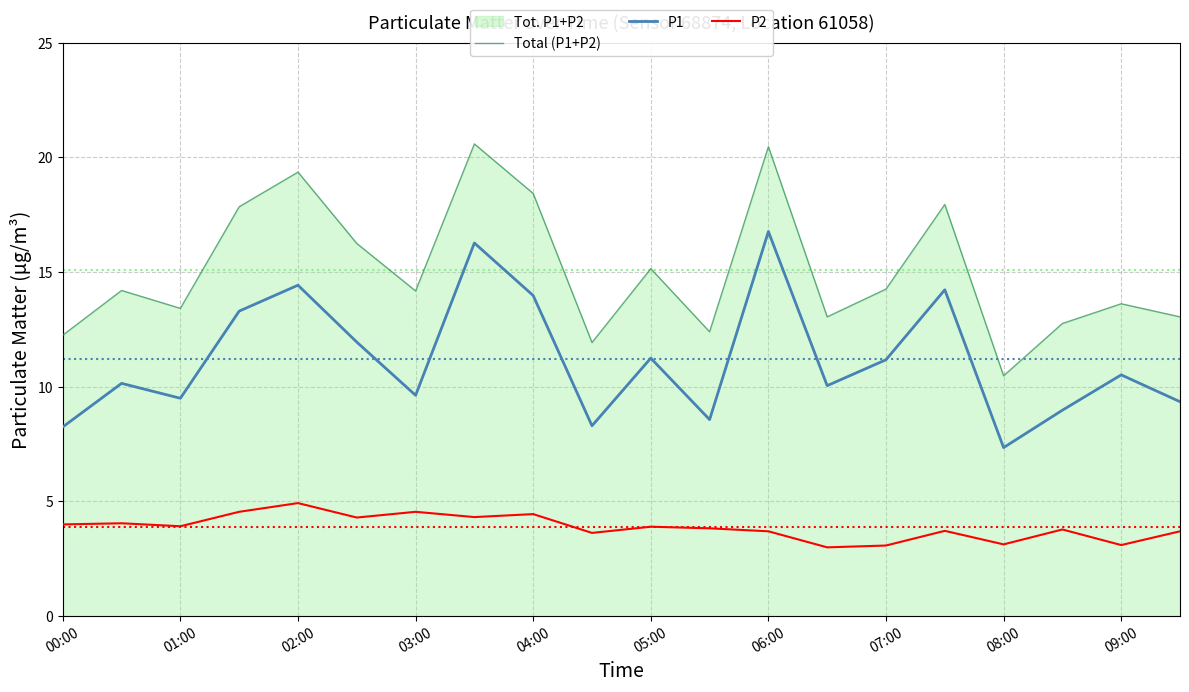

Which series has the largest total across all categories?

Total (P1+P2)